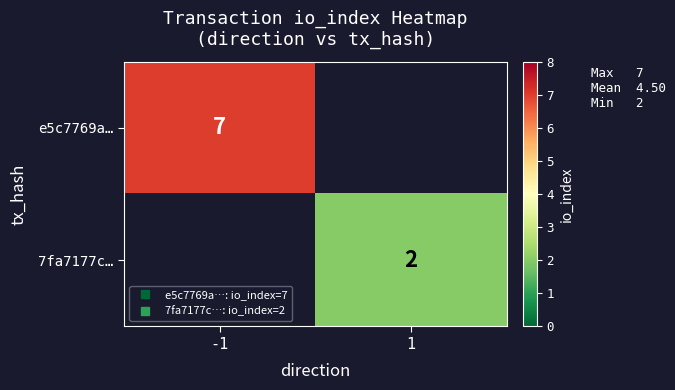

Is the value of e5c7769a… at -1 greater than the value of 7fa7177c… at 1?

Yes